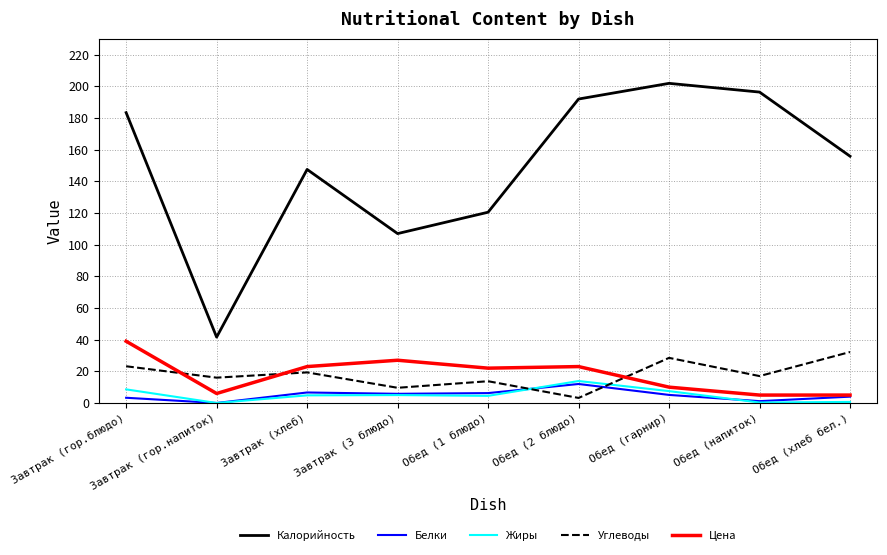

The Калорийность series shows 58.4 at Обед (напиток). True or false?

False